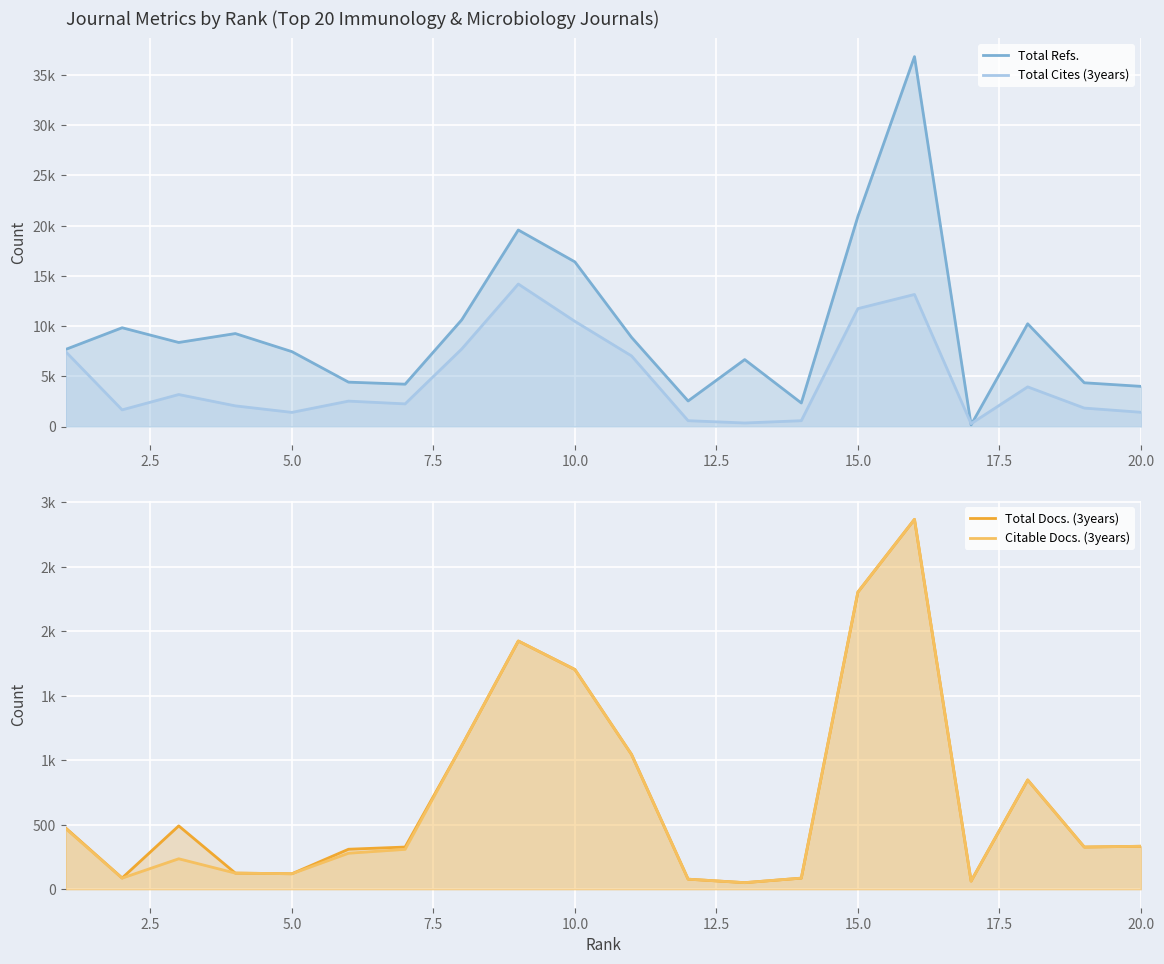

Which series has the largest range (max minus min)?

Total Refs.